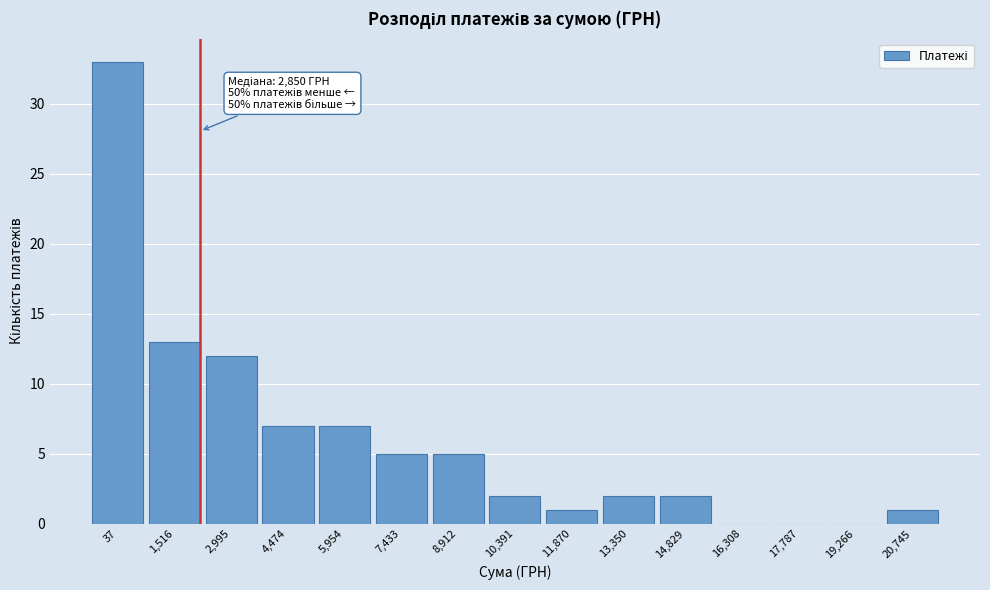

Reading left to right, transcribe all the data shown in this chart.

37=33	1,516=13	2,995=12	4,474=7	5,954=7	7,433=5	8,912=5	10,391=2	11,870=1	13,350=2	14,829=2	16,308=0	17,787=0	19,266=0	20,745=1